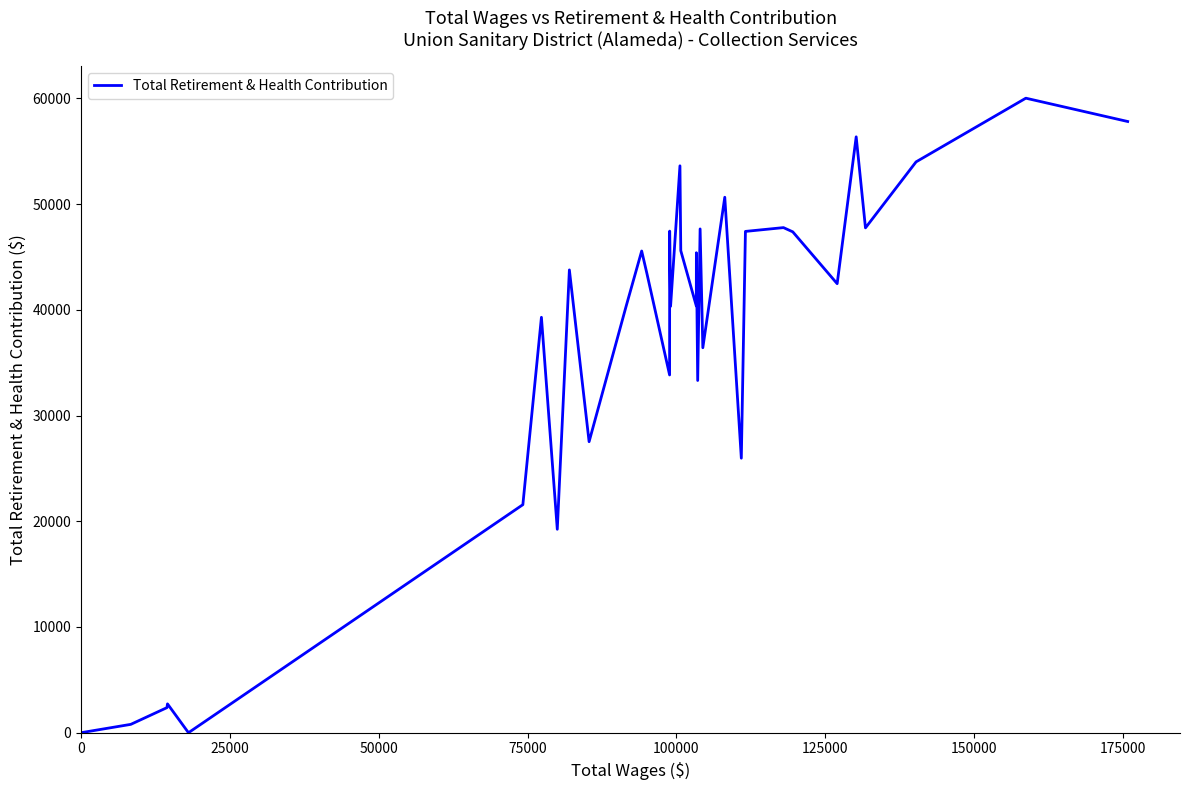

What is the difference between the maximum and minimum values?

60019